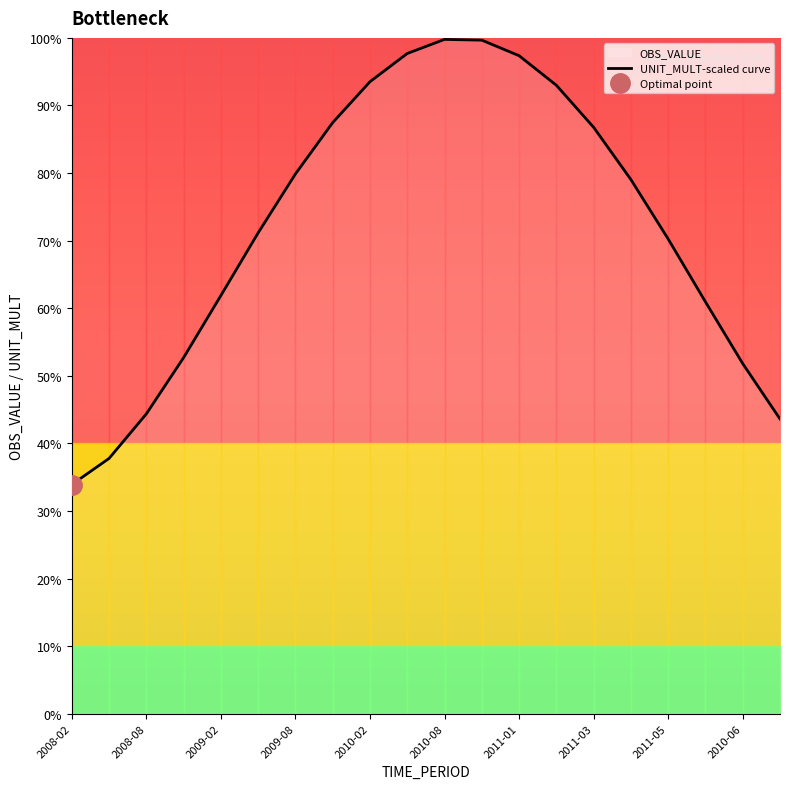

True or false: there are more than 2 points higher than both neighbors.

False